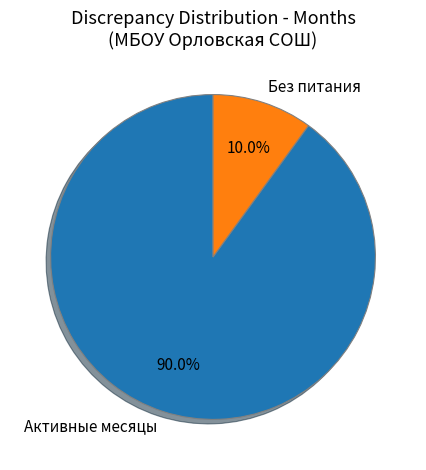

What percentage do Активные месяцы and Без питания together represent?

100.0%